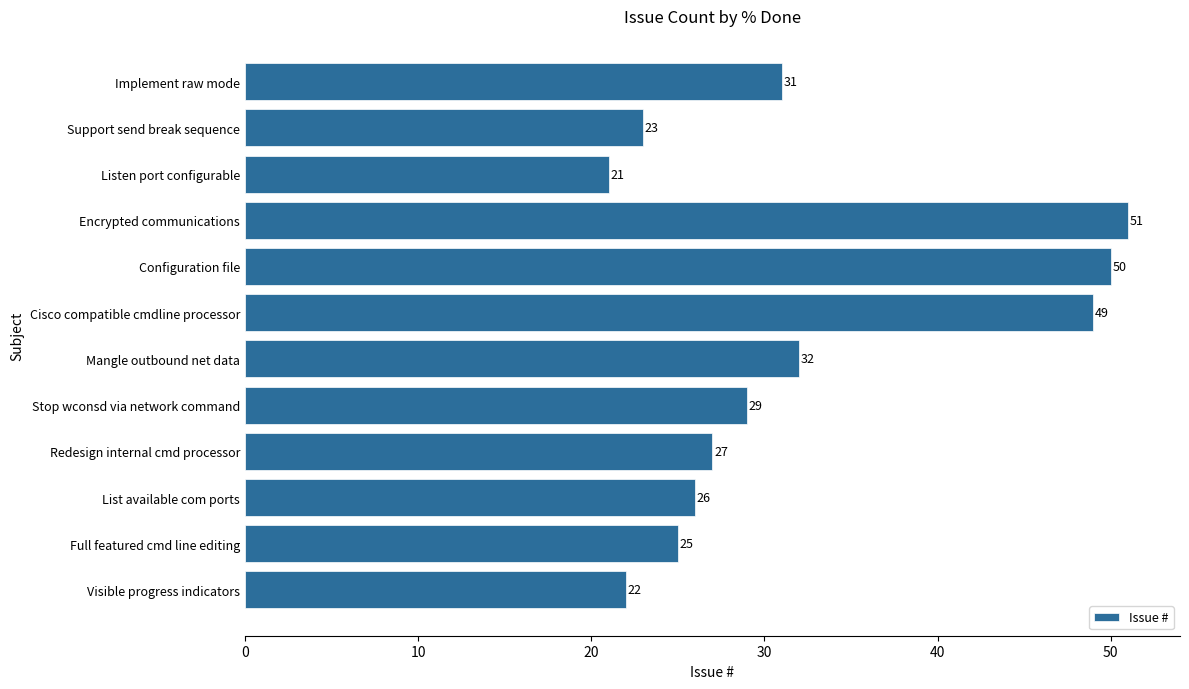

Which label corresponds to the largest value in the chart?

Encrypted communications